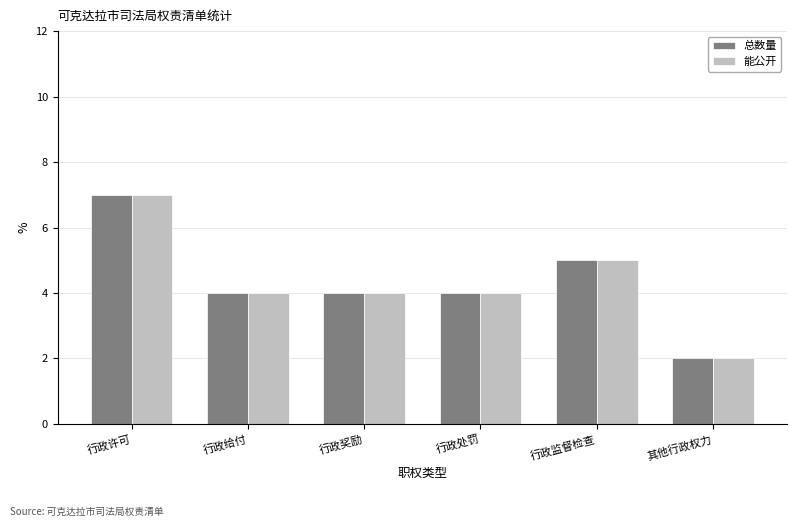

What is the highest value of the 能公开 series?

7